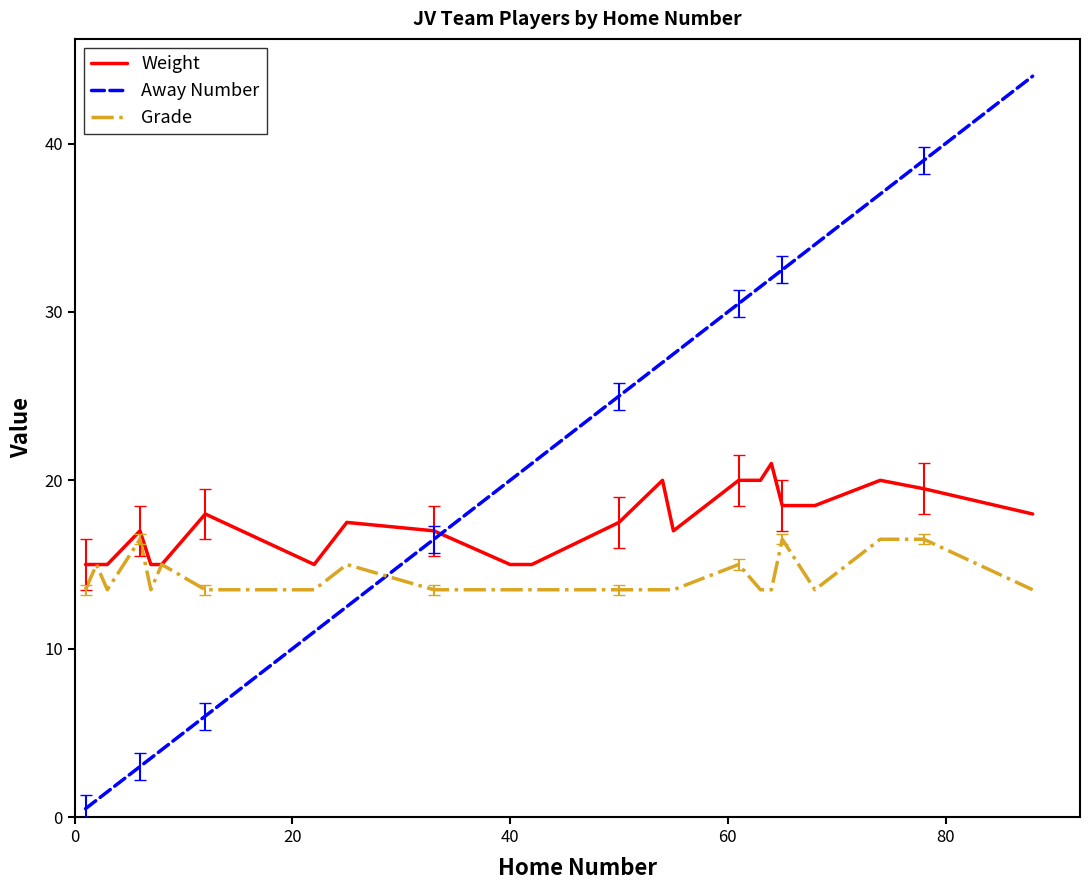

True or false: Away Number and Weight intersect in this chart.

True